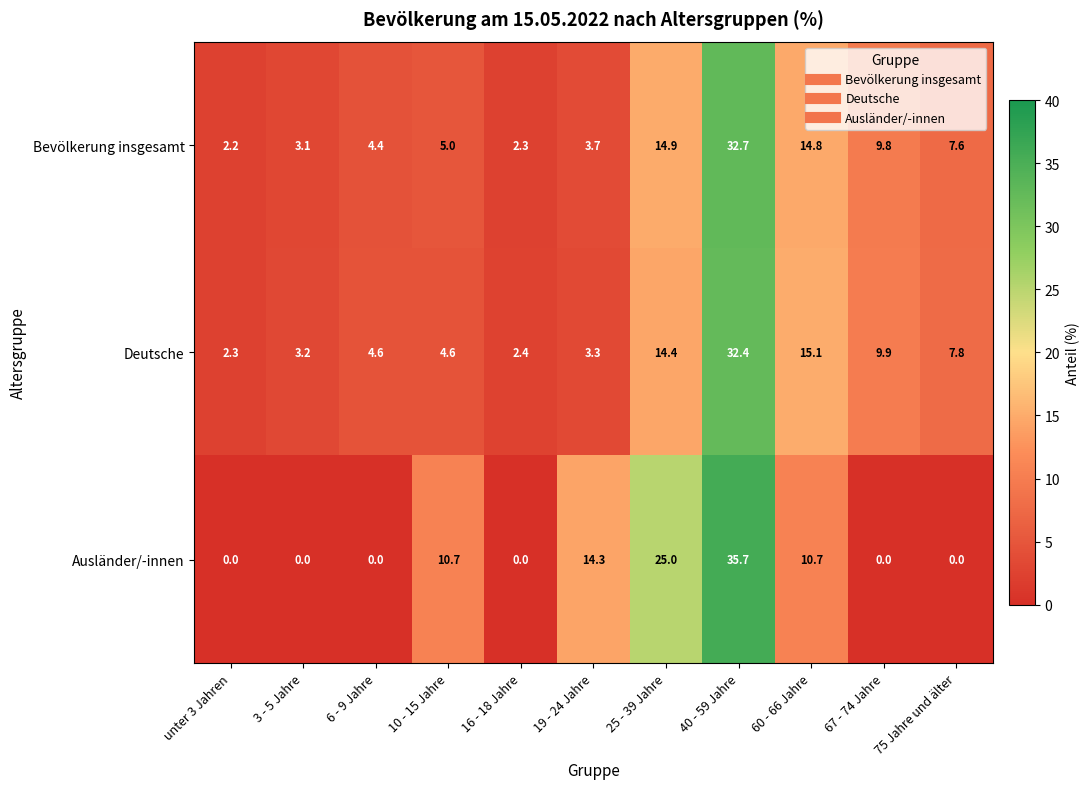

At which label is Deutsche closest to 17?

60 - 66 Jahre